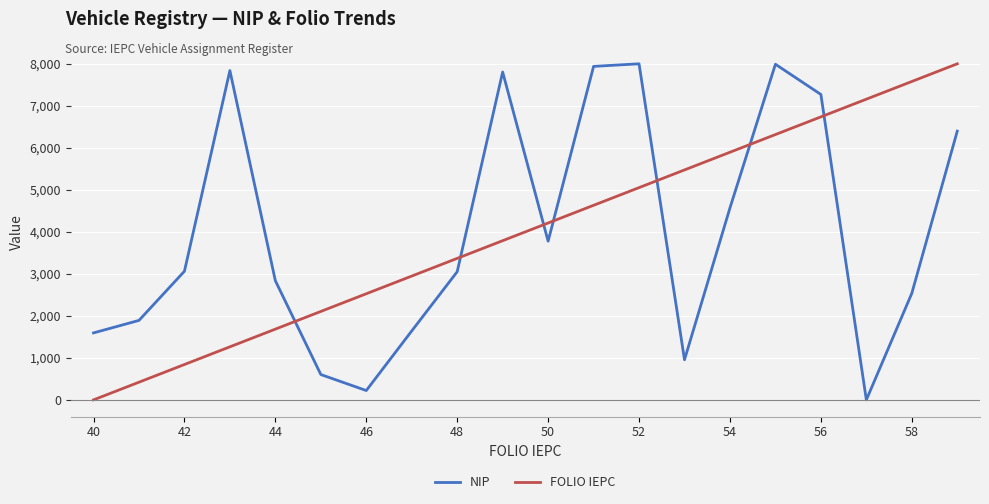

What is the highest value of the NIP series?

8000.0